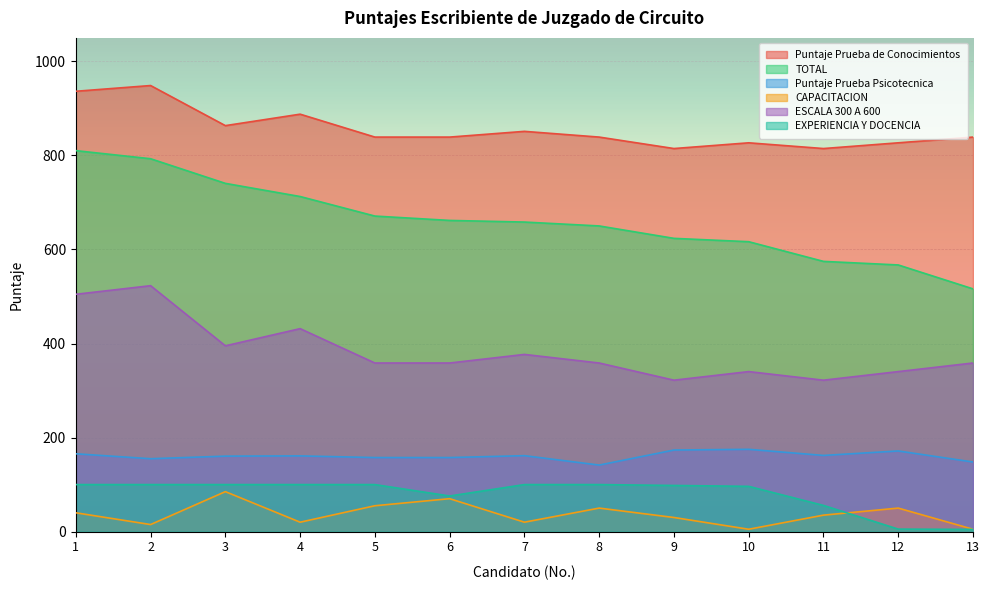

Which has a higher value, 1 or 10?

1